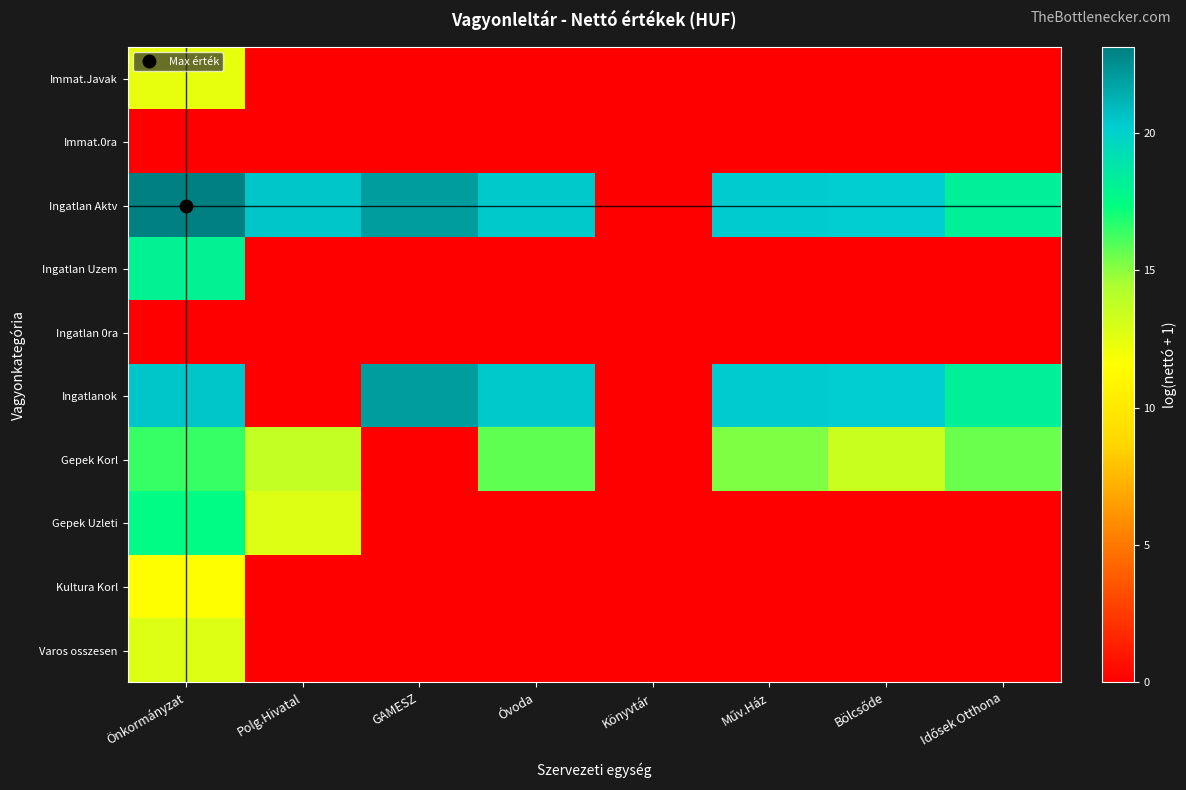

Which series has the largest range (max minus min)?

Ingatlan Aktv